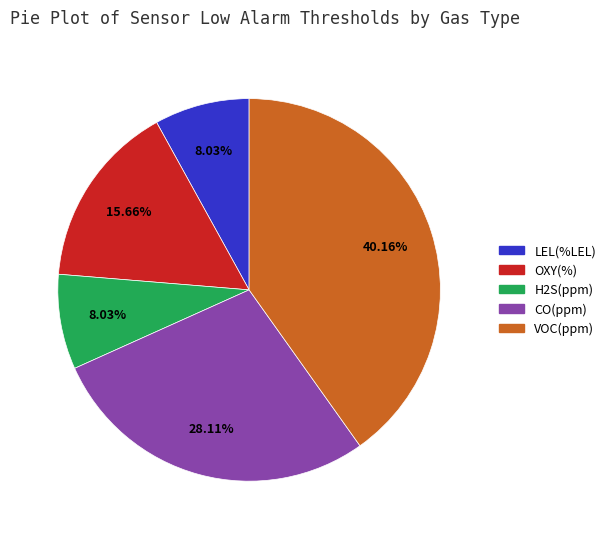

Count the number of slices in the pie.

5